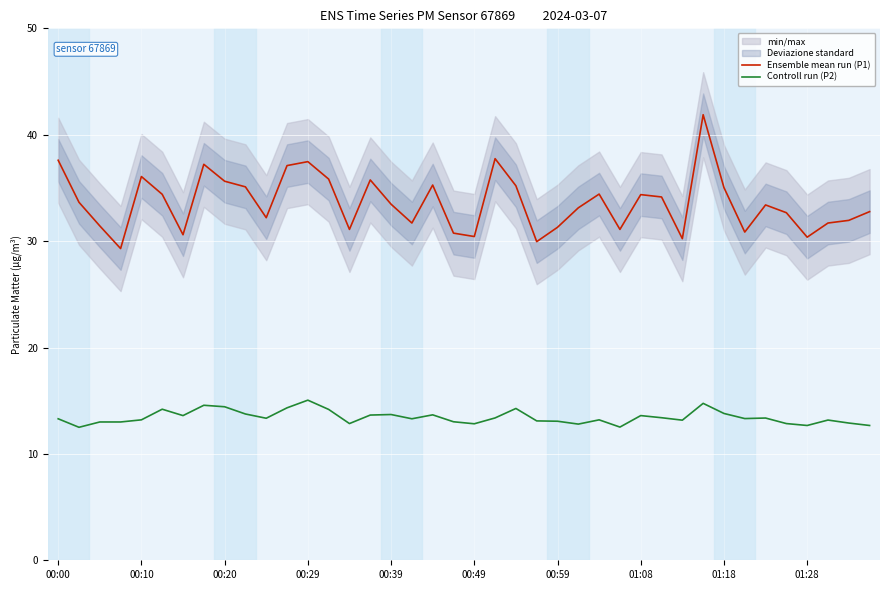

What is the lowest value of the Controll run (P2) series?

12.5